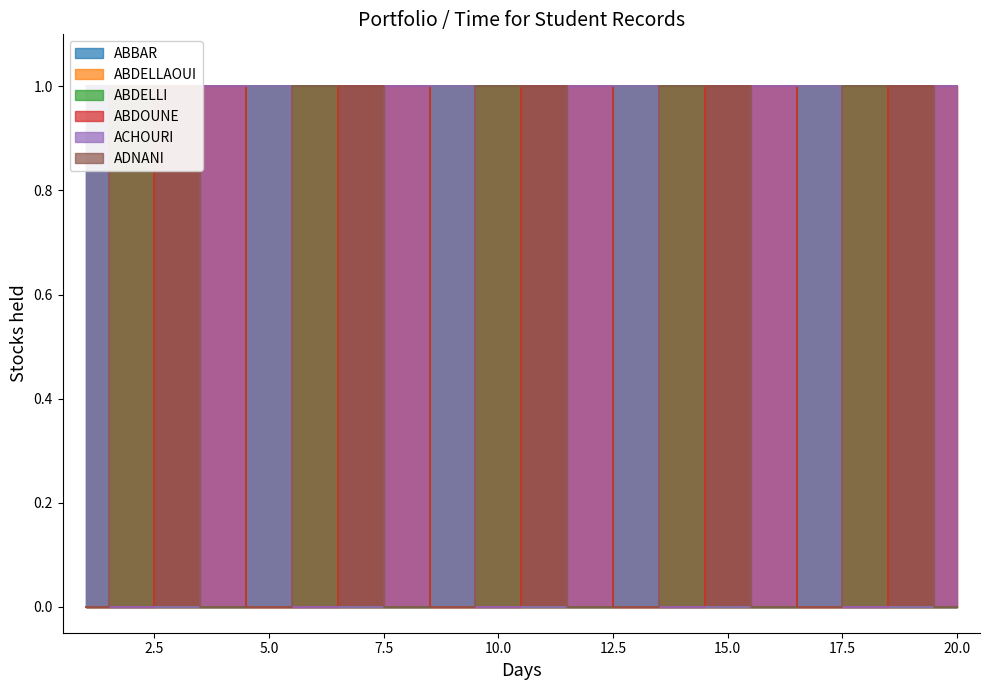

Which series has the largest total across all categories?

ABBAR